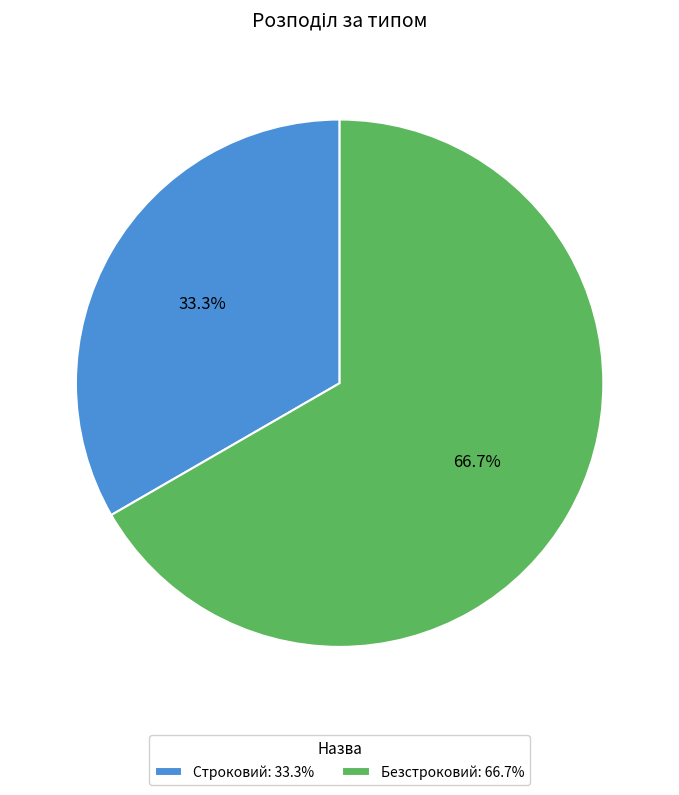

Combined, what portion of the pie is Строковий and Безстроковий?

100.0%